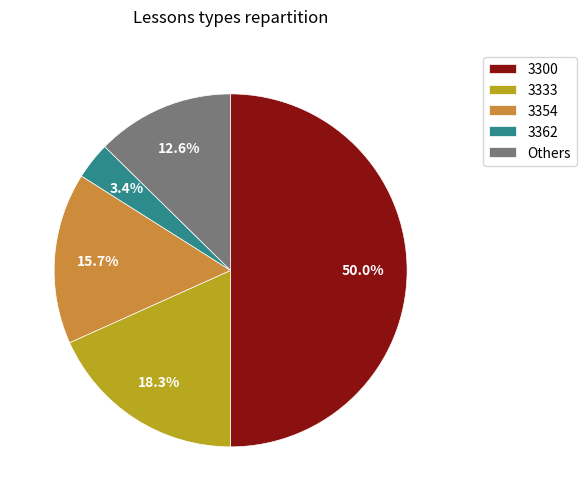

Approximately how many times larger is the value at 3333 compared to 3362?

5.4